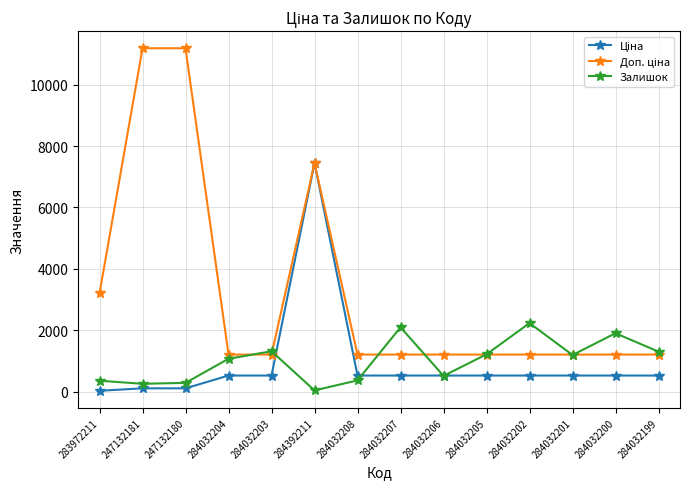

At which category is the sum across all series the highest?

284392211